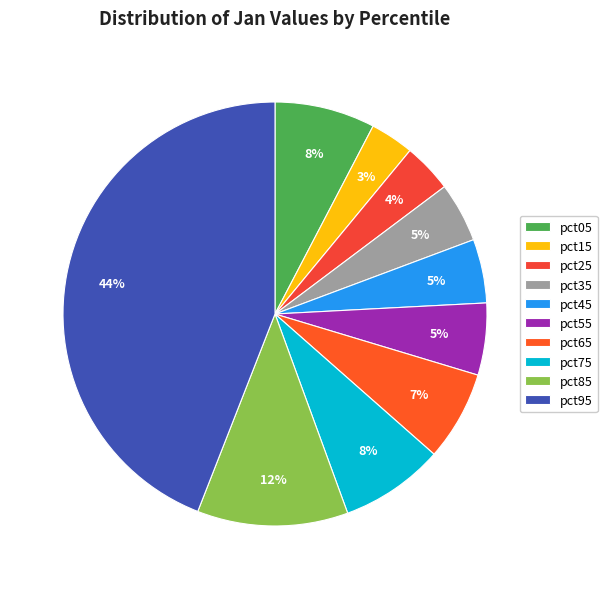

What percentage is NOT represented by pct95?

55.9%